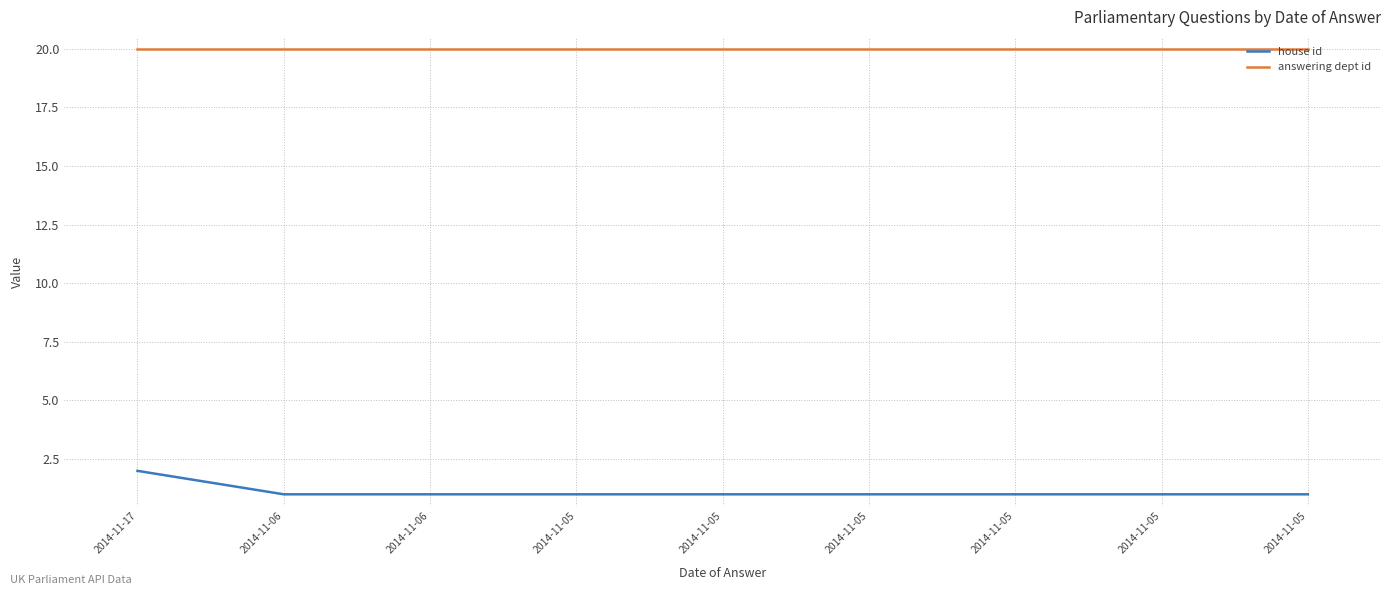

What is the sum of the house id values at 2014-11-05 and 2014-11-05?

2